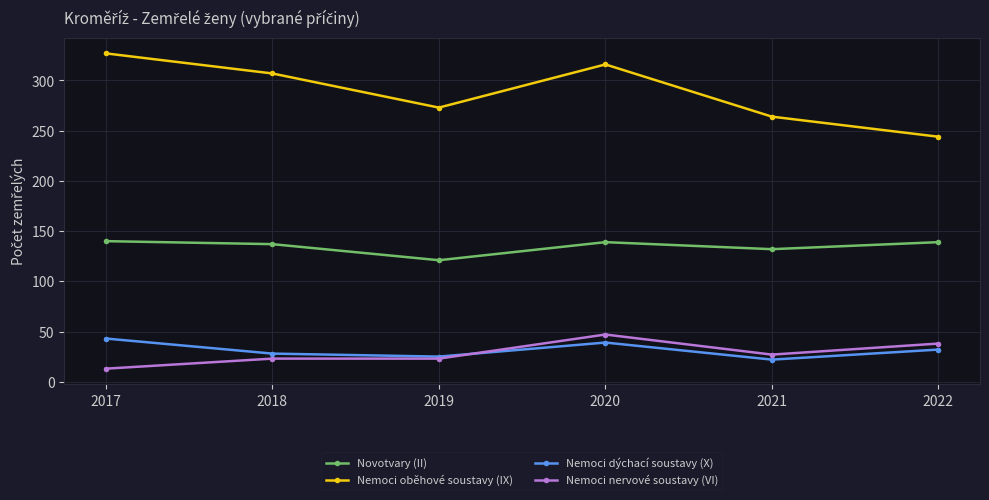

True or false: Nemoci oběhové soustavy (IX) and Novotvary (II) intersect in this chart.

False